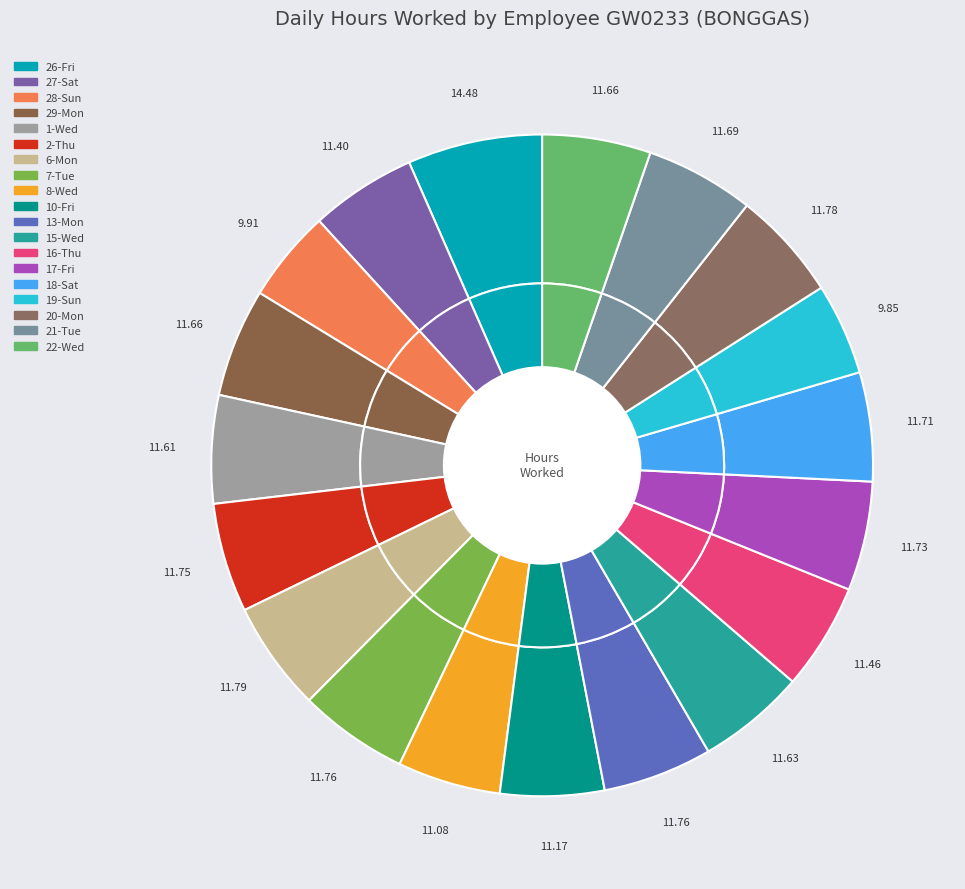

Which has a higher value, 13-Mon or 8-Wed?

13-Mon